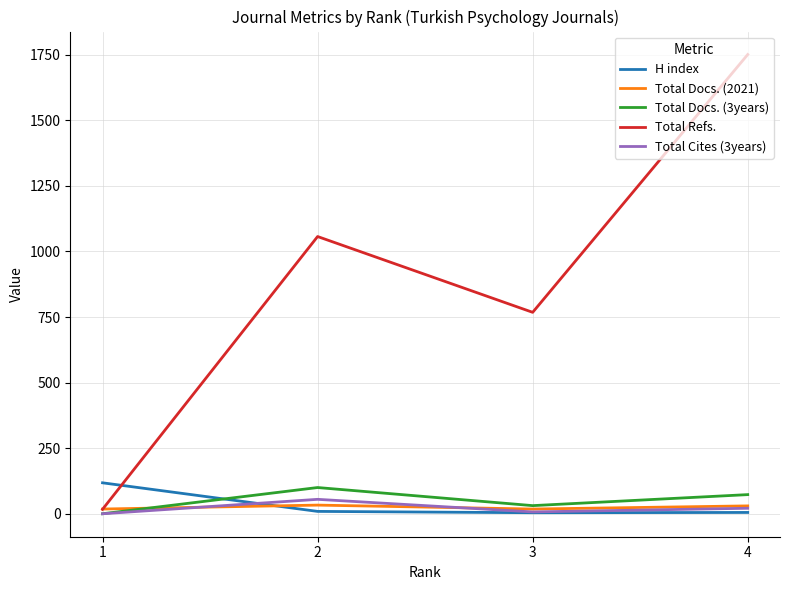

List the series in order of their peak value, lowest first.

Total Docs. (2021), Total Cites (3years), Total Docs. (3years), H index, Total Refs.